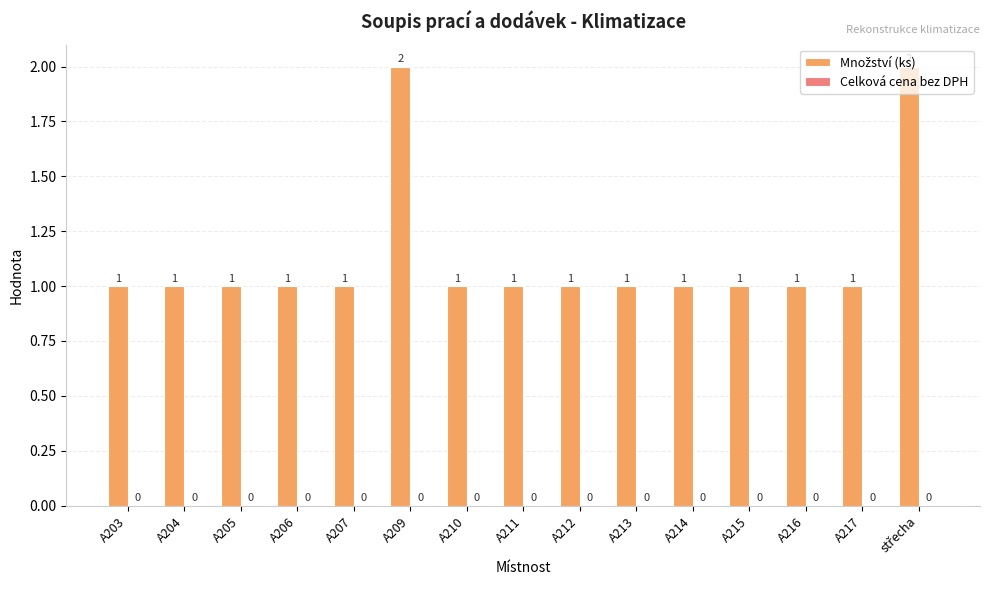

How many values are between 1 and 2?

15